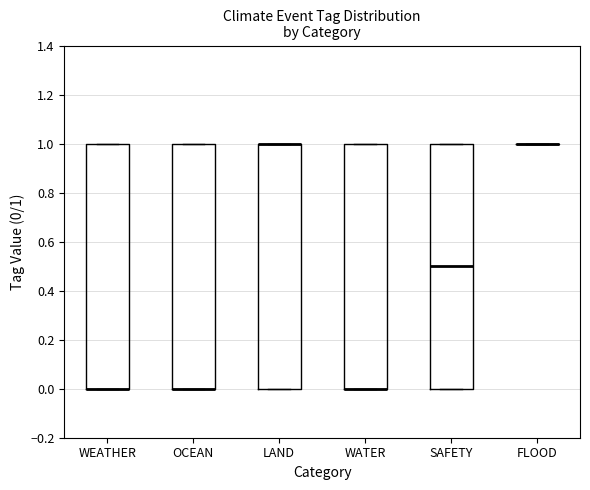

Reading left to right, read every box against the y-axis: the position of its median line, the range the box covers, and the ends of its whiskers. The values are not printed on the chart, so give them approximately, as read against the axis.

WEATHER: median 0.0 (drawn on the box's lower edge), box 0.0 to 1.0, whiskers 0.0 to 1.0
OCEAN: median 0.0 (drawn on the box's lower edge), box 0.0 to 1.0, whiskers 0.0 to 1.0
LAND: median 1.0 (drawn on the box's upper edge), box 0.0 to 1.0, whiskers 0.0 to 1.0
WATER: median 0.0 (drawn on the box's lower edge), box 0.0 to 1.0, whiskers 0.0 to 1.0
SAFETY: median 0.5, box 0.0 to 1.0, whiskers 0.0 to 1.0
FLOOD: box collapsed to a line at 1.0, whiskers 1.0 to 1.0